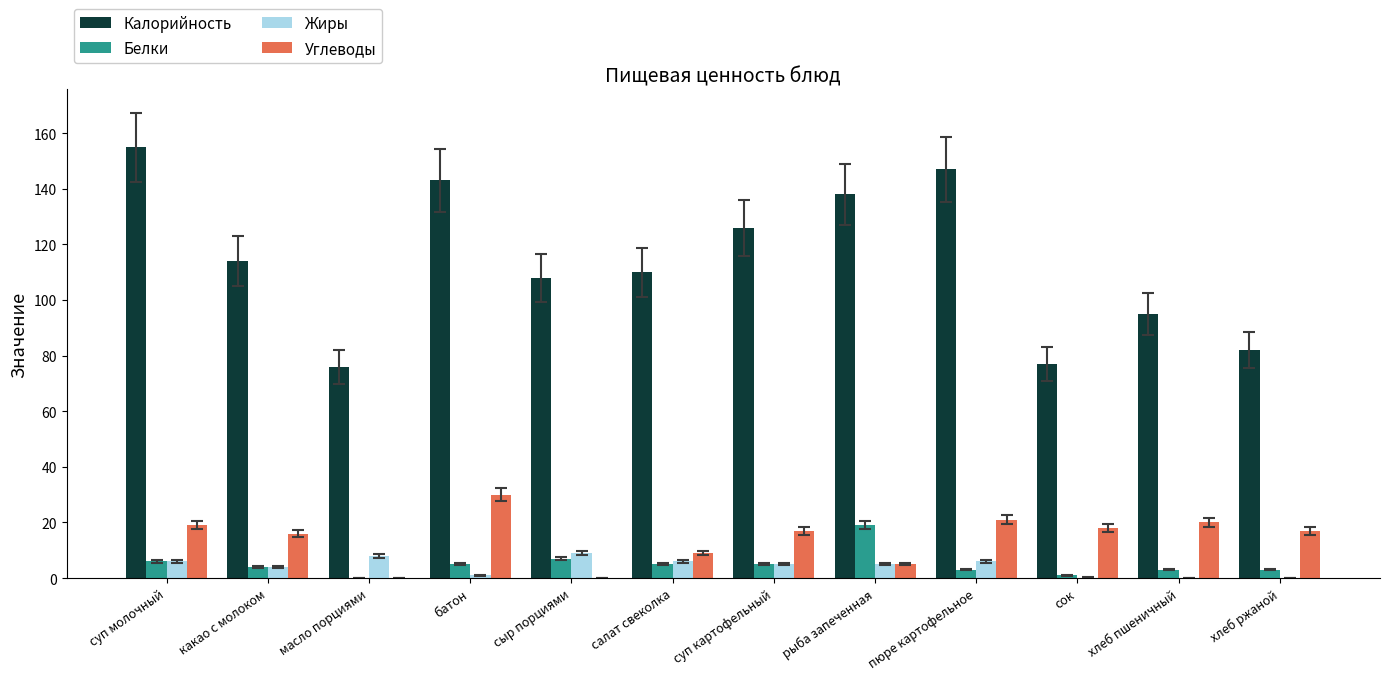

The value of Калорийность at батон is 143.0. True or false?

True